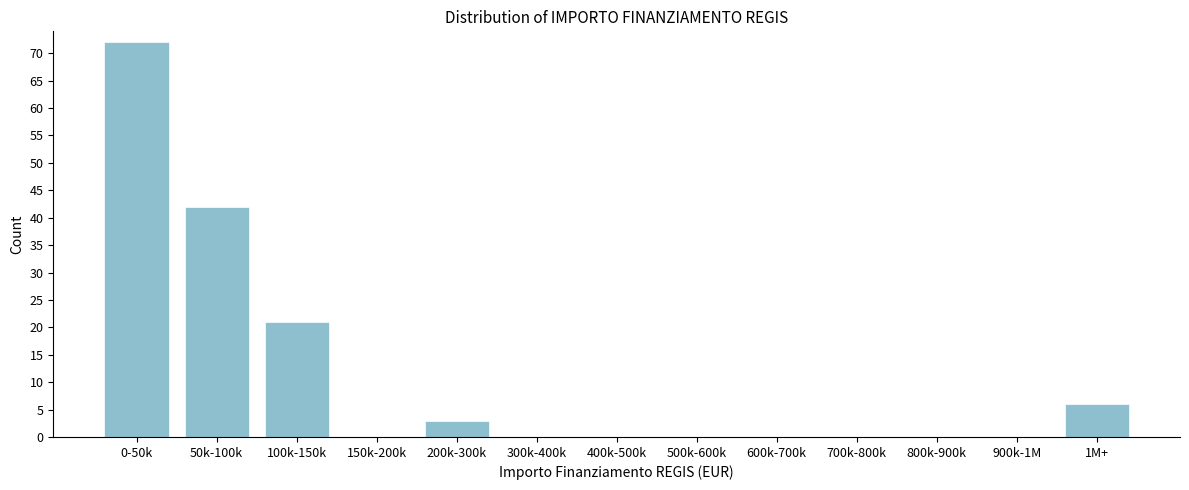

Reading right to left, list all the values displayed in this chart.

1M+=6	900k-1M=0	800k-900k=0	700k-800k=0	600k-700k=0	500k-600k=0	400k-500k=0	300k-400k=0	200k-300k=3	150k-200k=0	100k-150k=21	50k-100k=42	0-50k=72